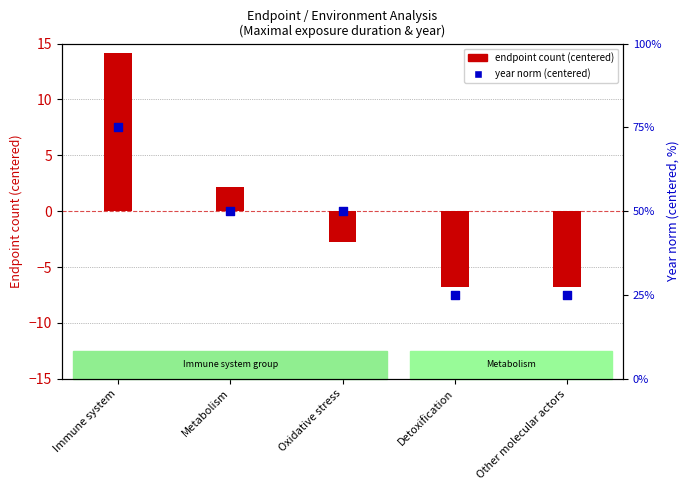

At how many categories does at least one series exceed -8?

5